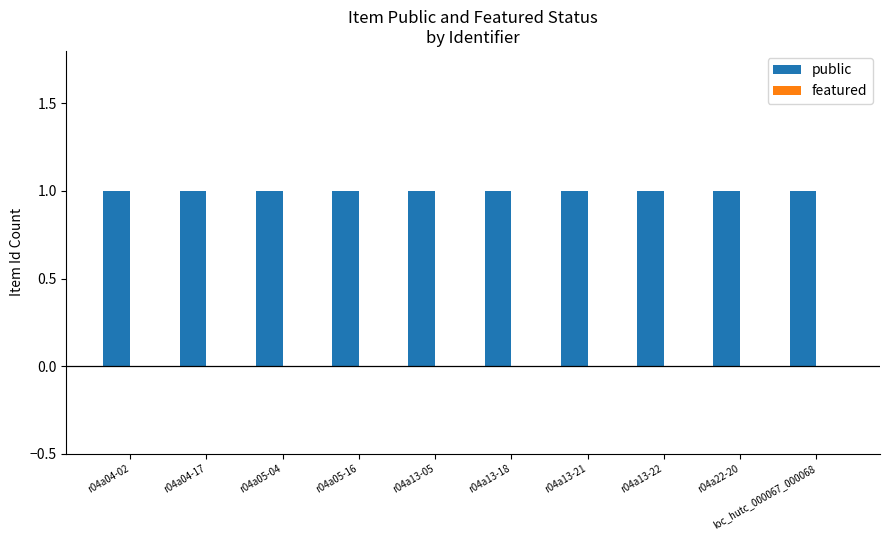

At which category is the sum across all series the highest?

r04a04-02